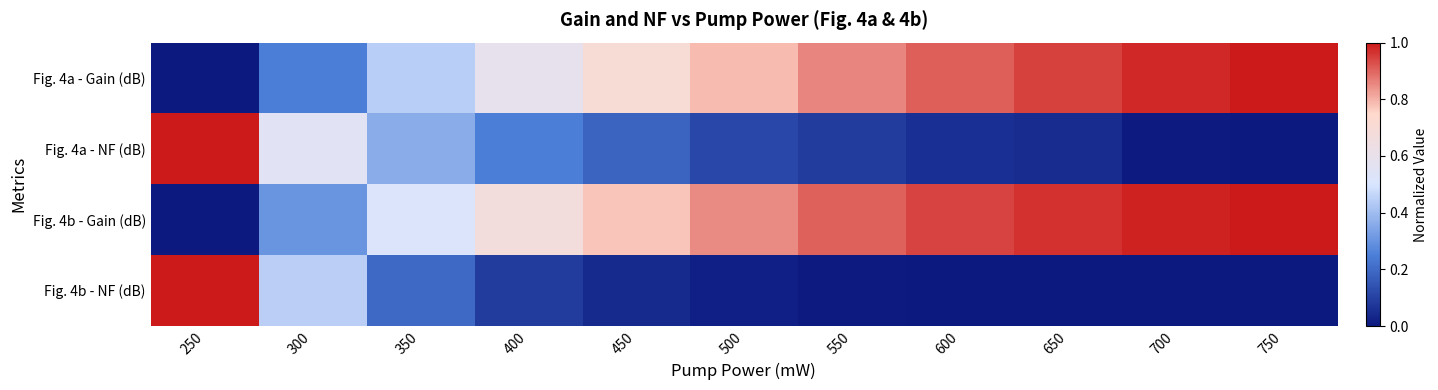

Which has a higher value, 600 or 350?

600